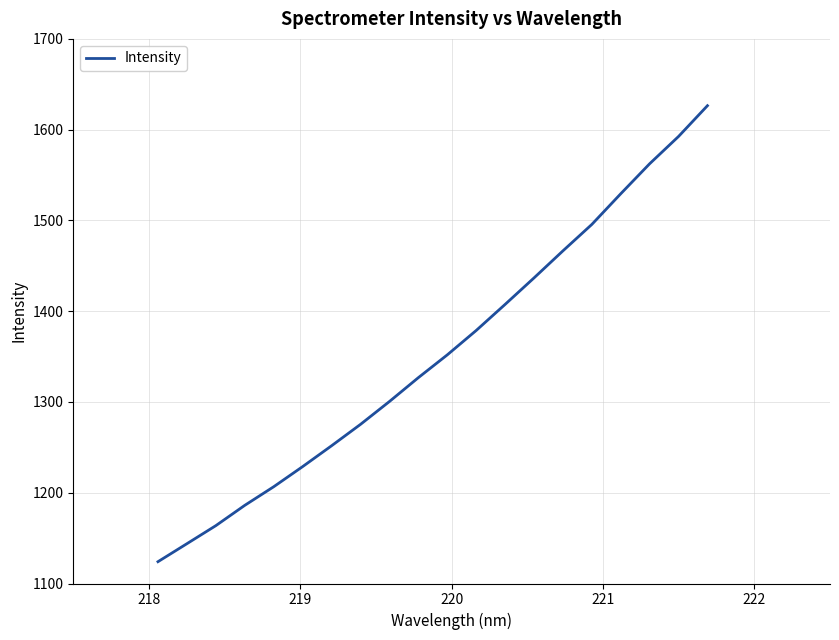

What is the difference between the maximum and minimum values?

502.4